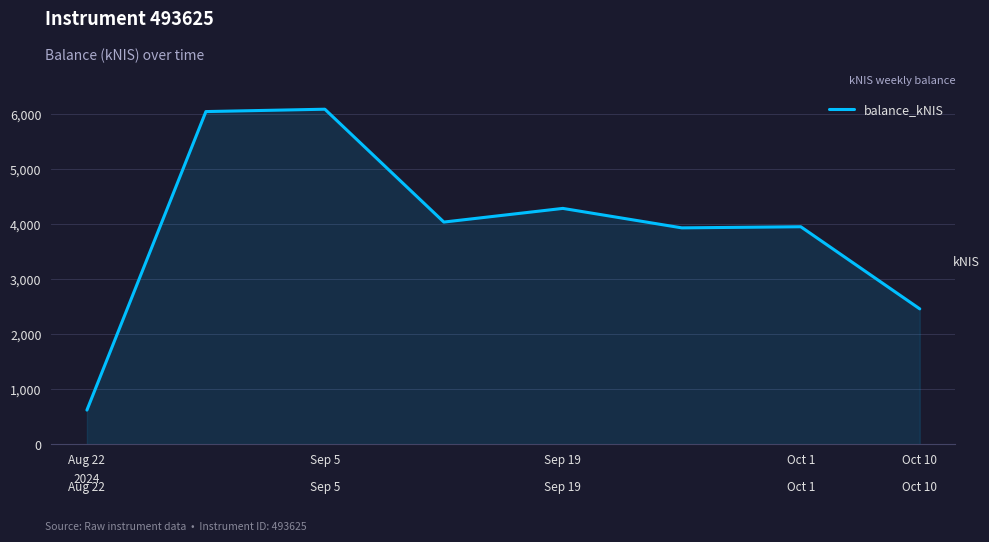

How many lines are shown in the chart?

1